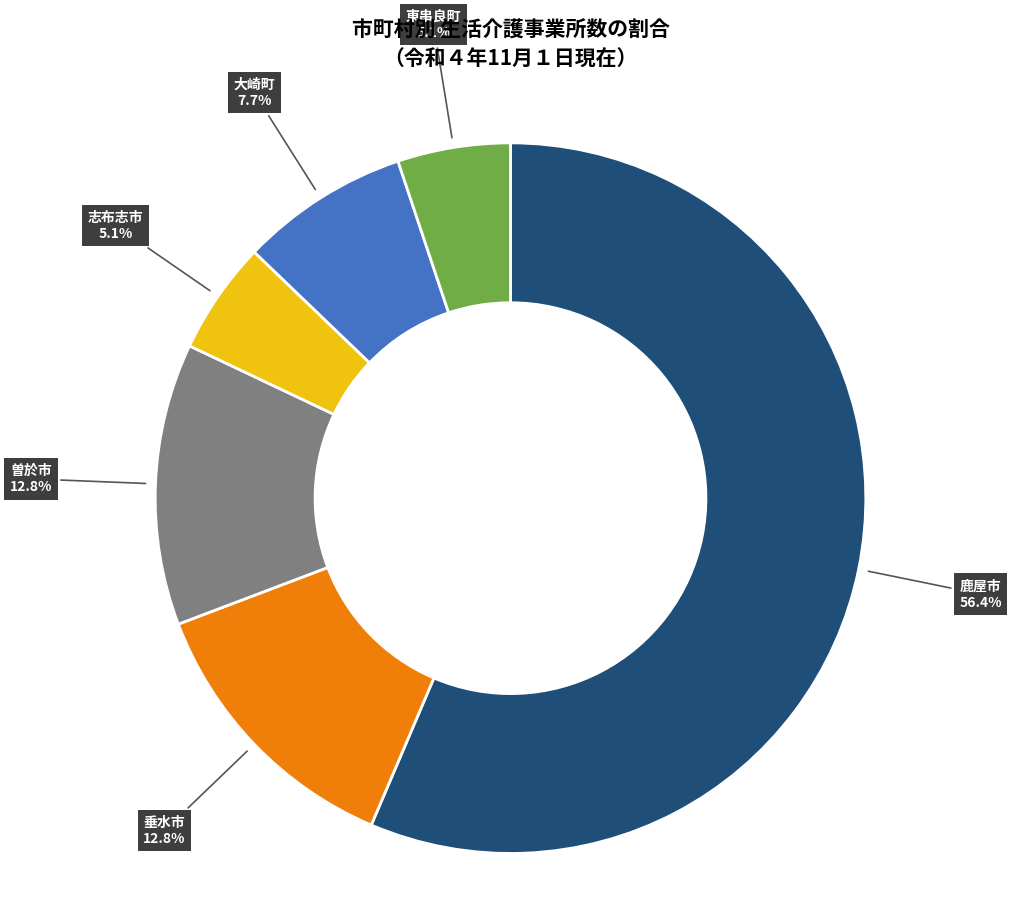

Does any single category account for the majority?

Yes